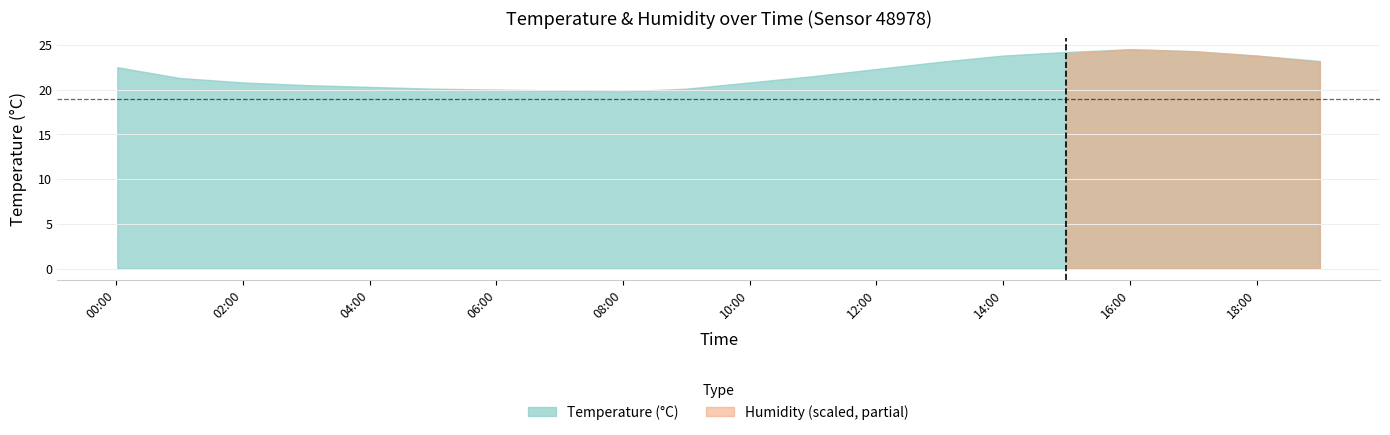

The value of Temperature (°C) at 08:00 is 19.8. True or false?

True